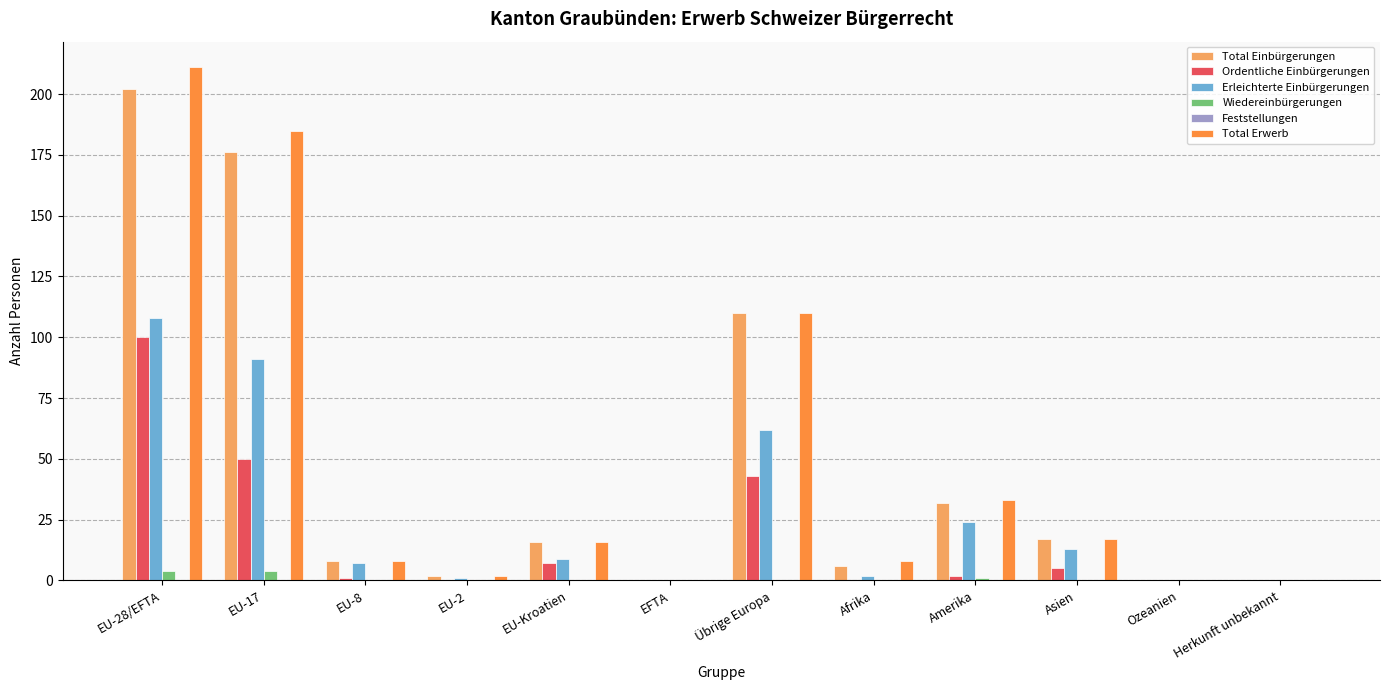

At which category does the chart reach its peak across all series?

EU-28/EFTA